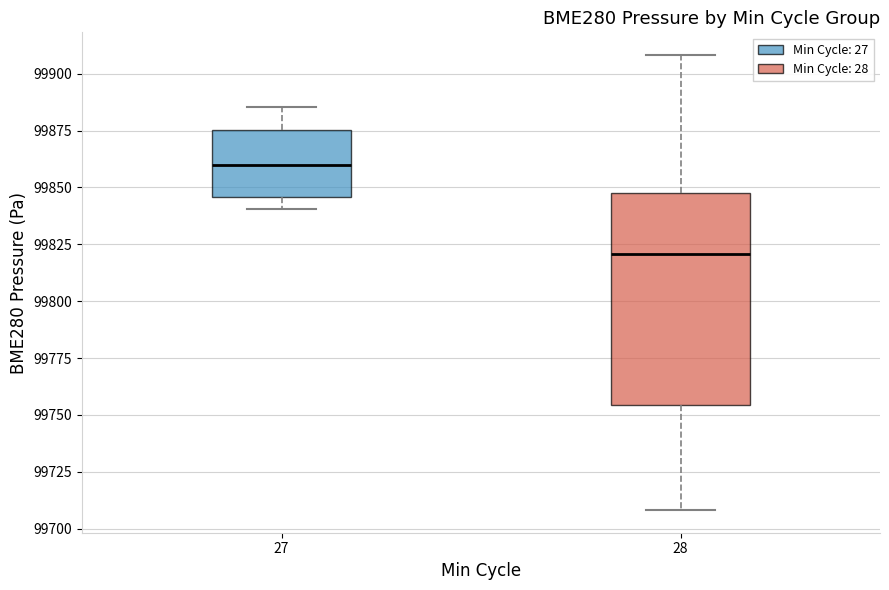

Reading left to right, transcribe this box plot: for each box, give where its median line is, the range the box spans, and where its two whiskers end, as read against the y-axis. The values are not printed on the chart, so give them approximately, as read against the axis.

27: median 99860, box 99845 to 99875, whiskers 99840 to 99885
28: median 99820, box 99755 to 99845, whiskers 99710 to 99910